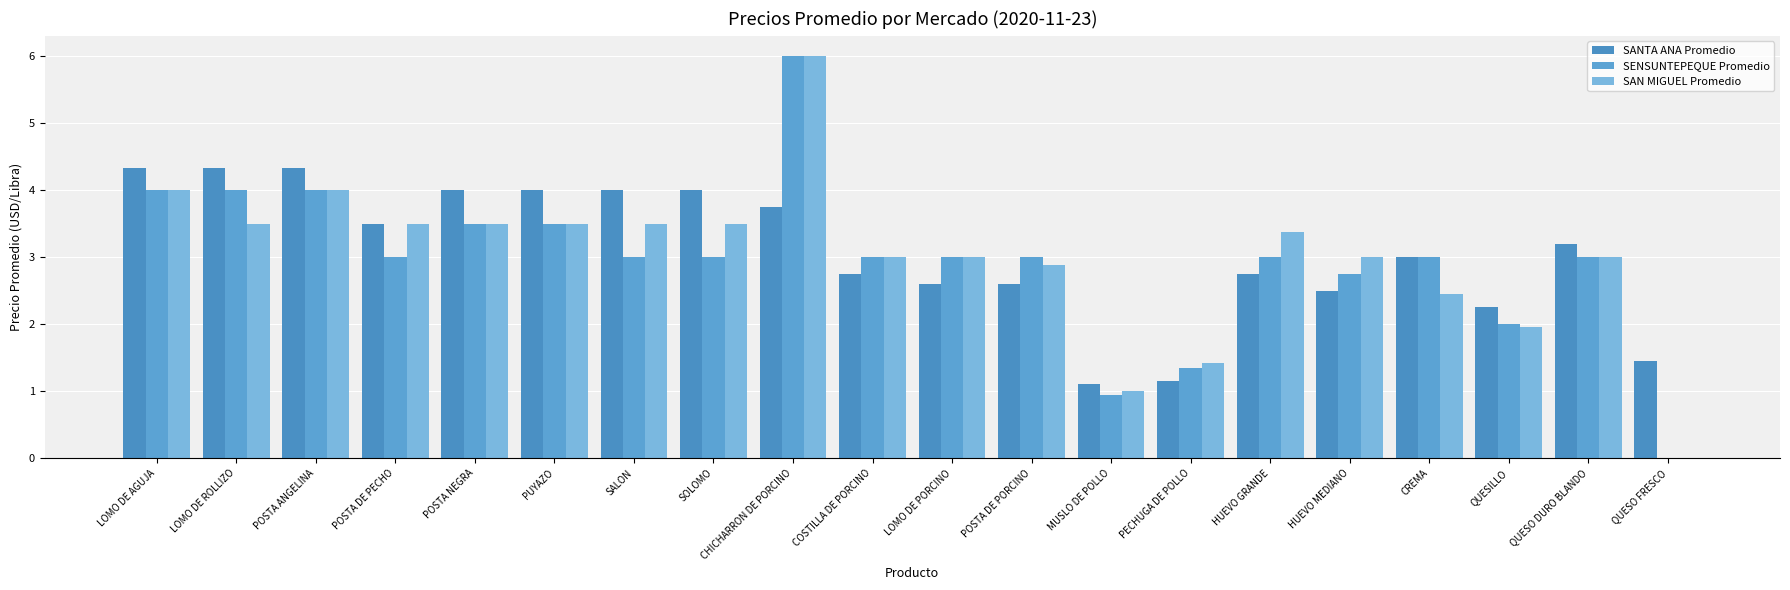

Which series changed the most between POSTA ANGELINA and POSTA NEGRA?

SENSUNTEPEQUE Promedio